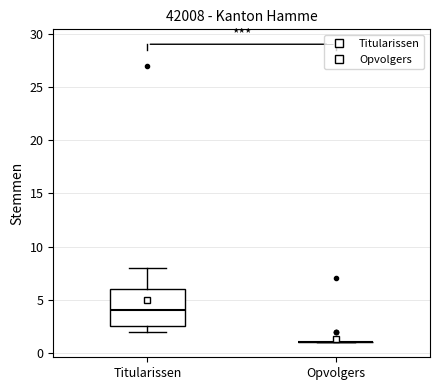

Reading left to right, read every box against the y-axis: the position of its median line, the range the box covers, and the ends of its whiskers. The values are not printed on the chart, so give them approximately, as read against the axis.

Titularissen: median 4.0, box 2.5 to 6.0, whiskers 2.0 to 8.0
Opvolgers: box collapsed to a line at 1.0, whiskers 1.0 to 1.0